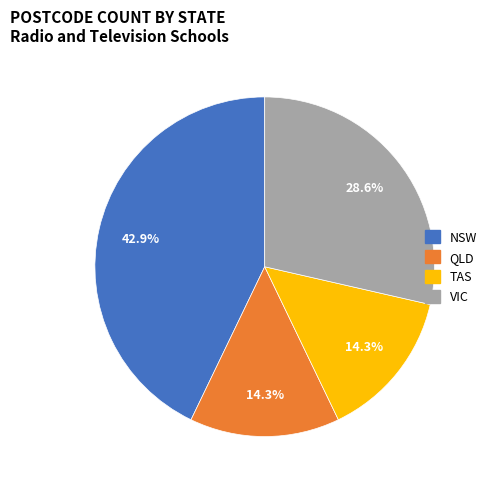

Does any single category account for the majority?

No